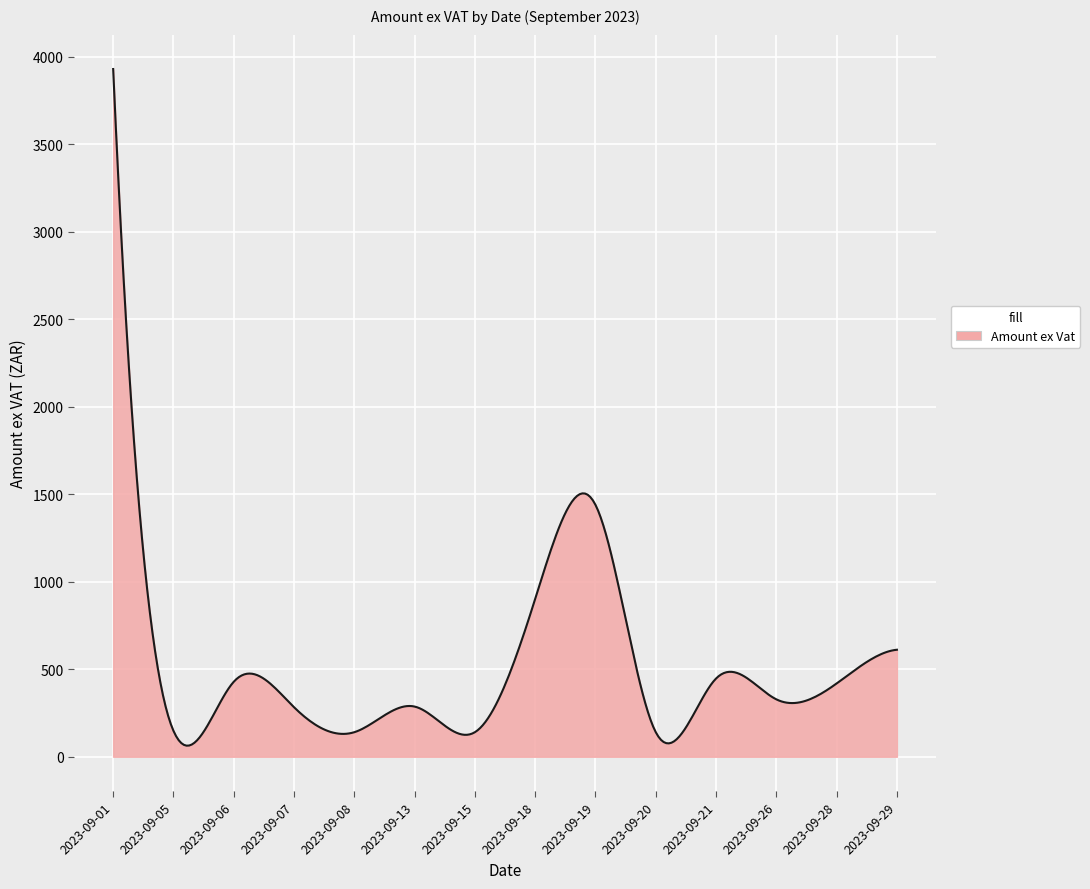

What is the difference between the maximum and minimum values?

3866.5